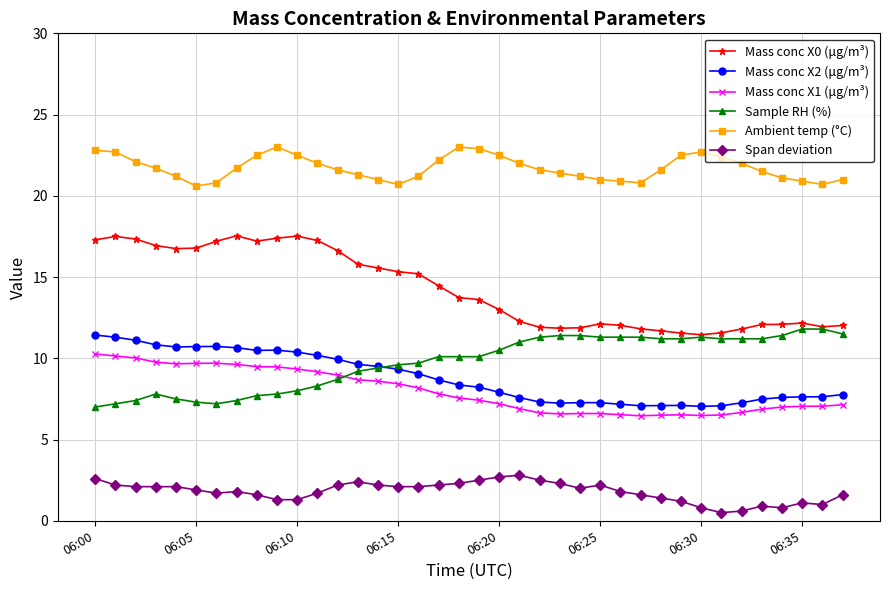

True or false: Span deviation and Mass conc X2 (μg/m³) intersect in this chart.

False